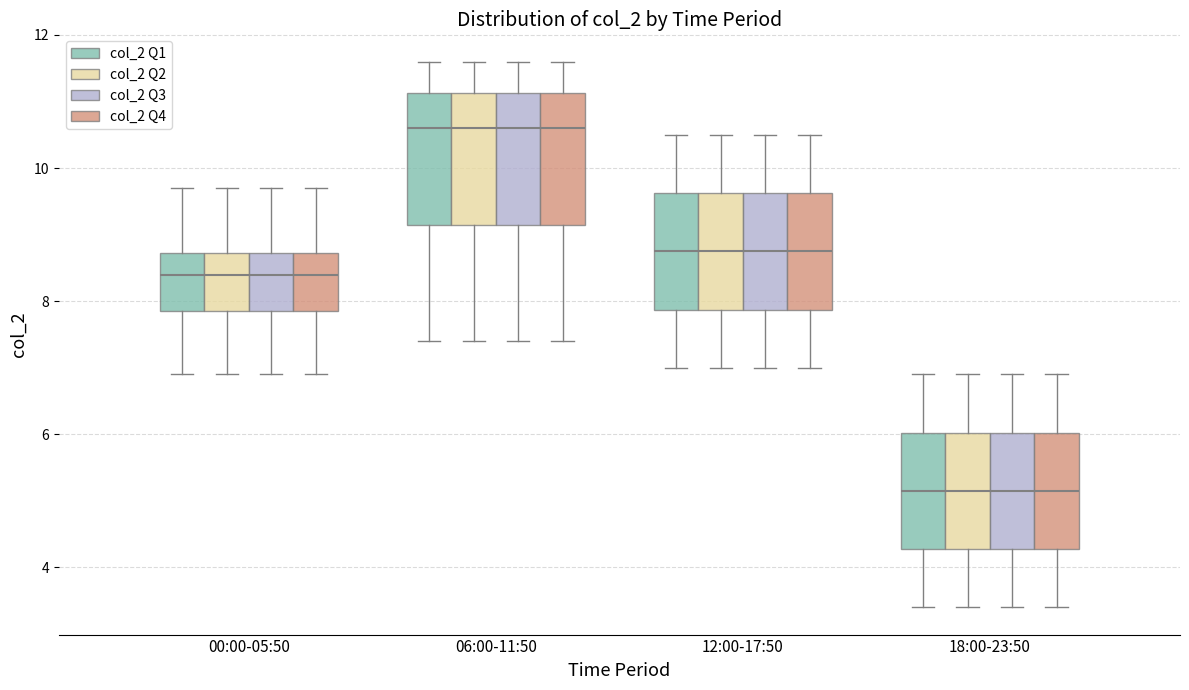

Where does the upper whisker of the box for 06:00-11:50 (col_2 Q2) end on the y-axis? The values are not printed on the chart, so give them approximately, as read against the axis.

11.6